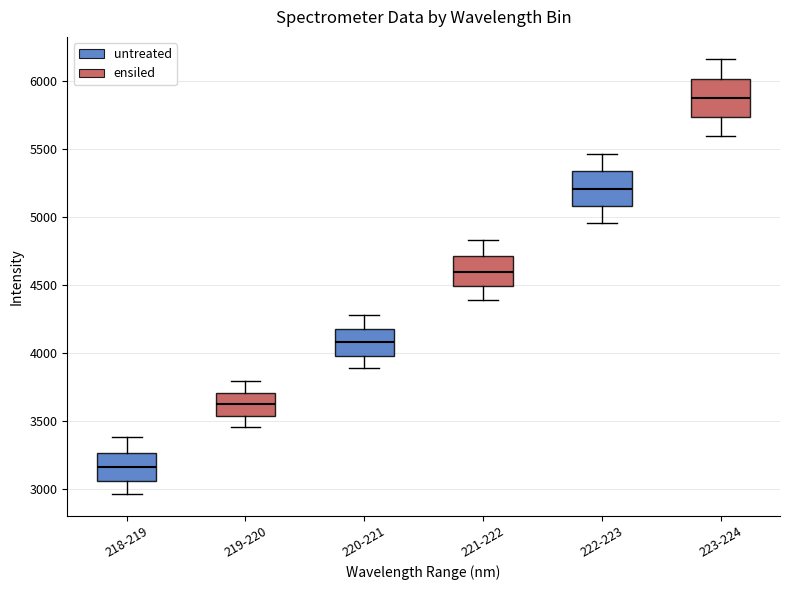

Which box's median line is the lowest?

218-219